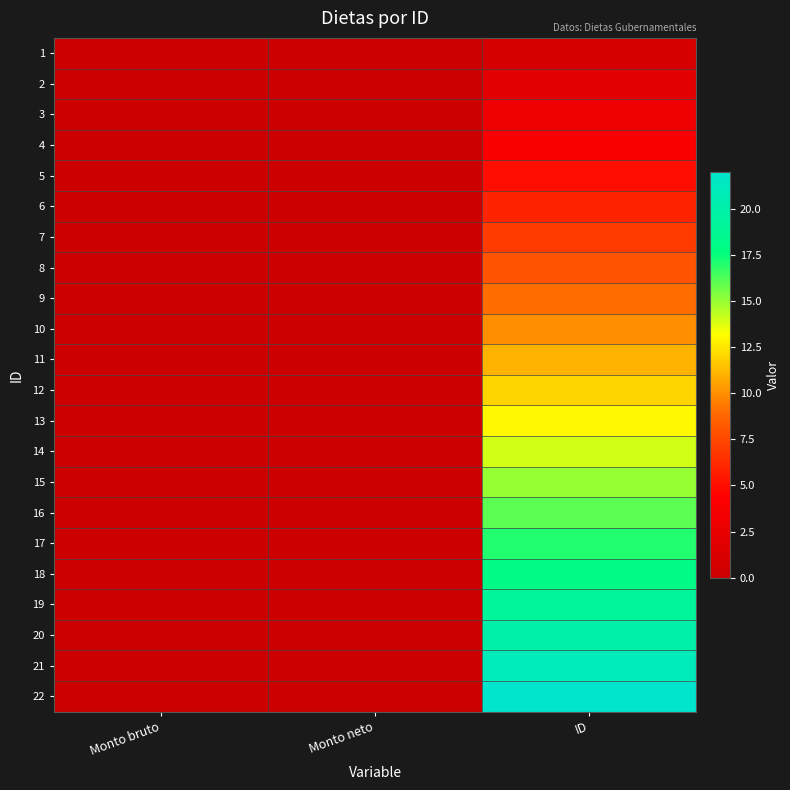

What is the spread (max minus min) of values at ID?

21